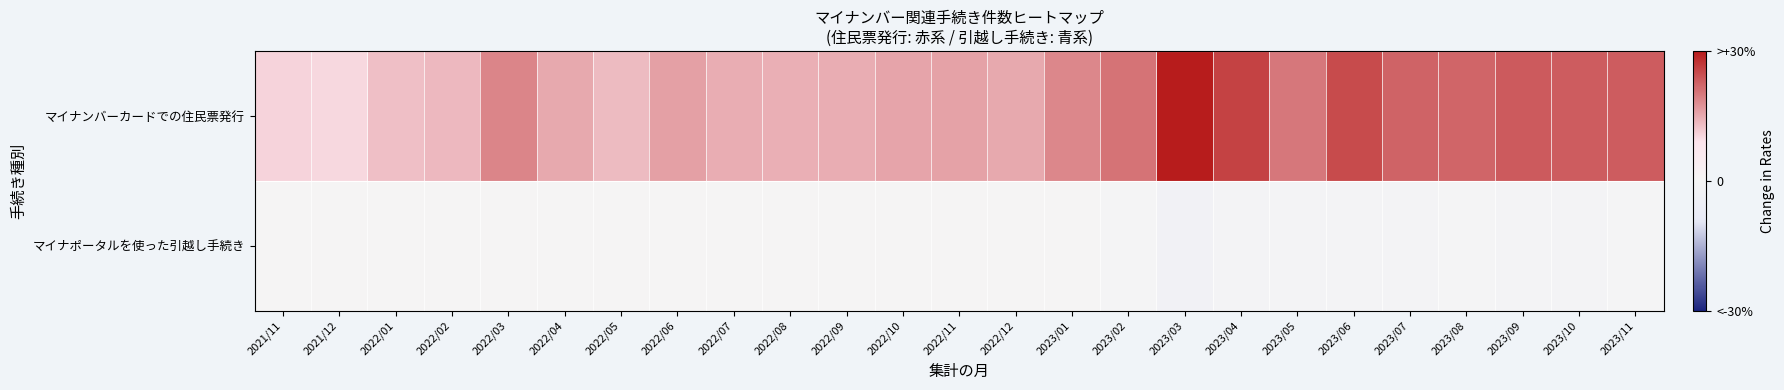

List the series in order of their peak value, lowest first.

マイナポータルを使った引越し手続き, マイナンバーカードでの住民票発行